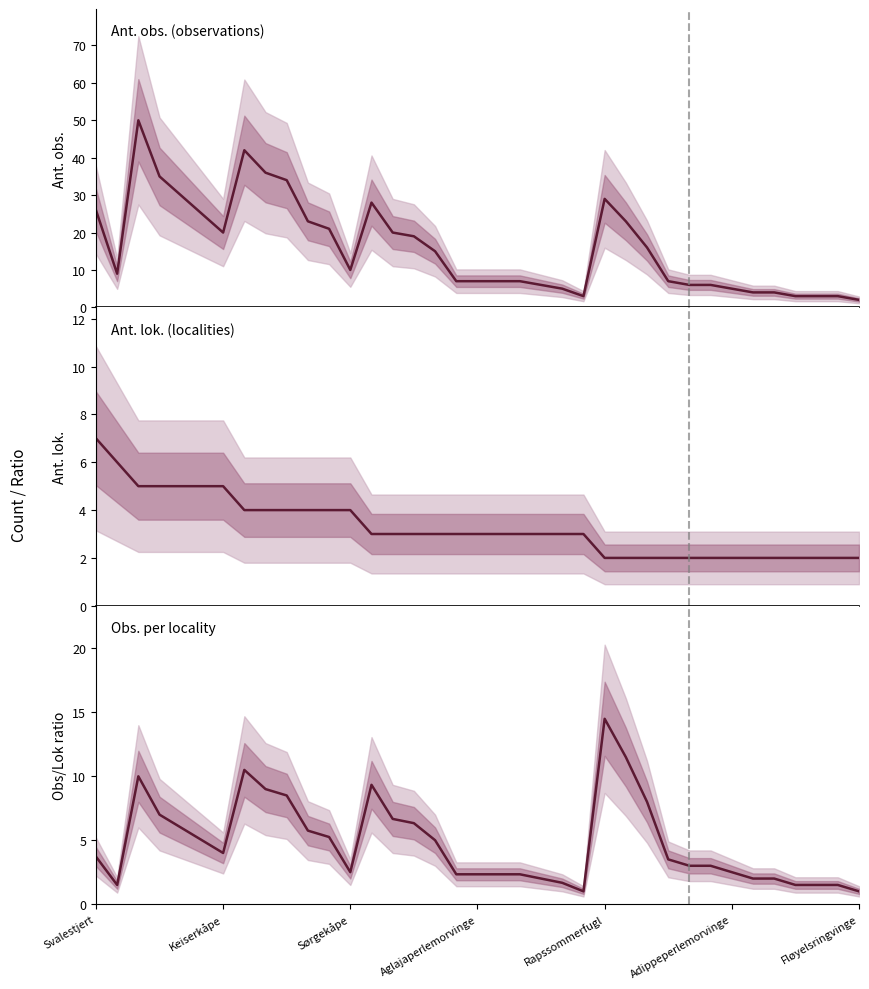

Which series changed the most between 13 and 22?

Ant. obs.